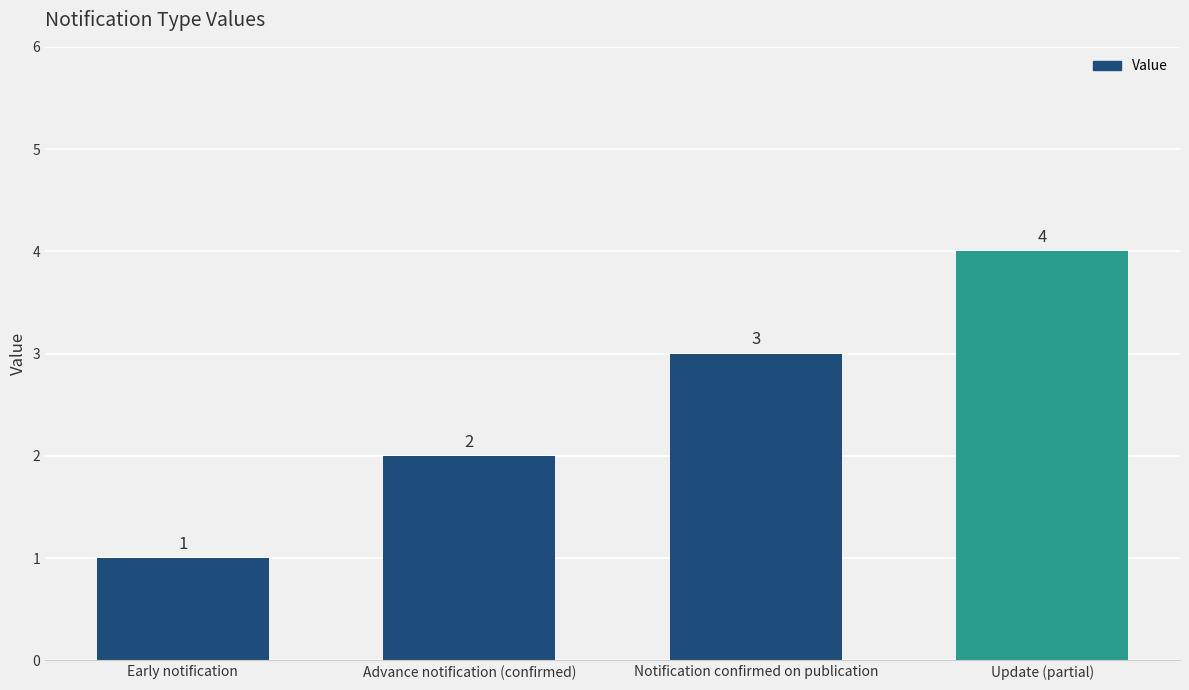

Reading left to right, what are all the values shown in this chart?

1	2	3	4